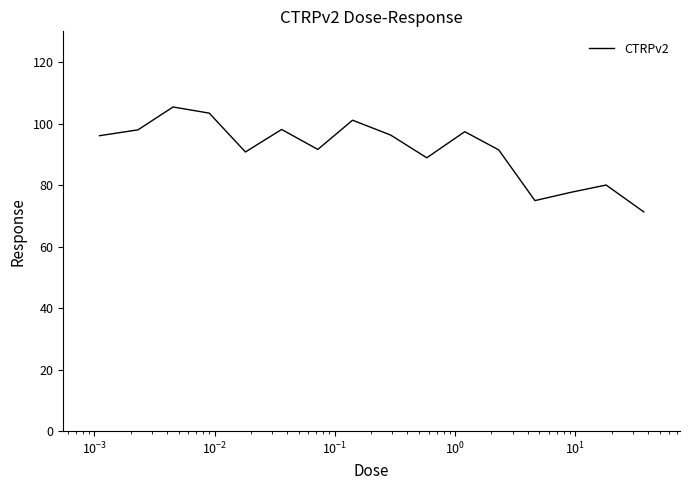

What is the smallest value displayed?

71.3